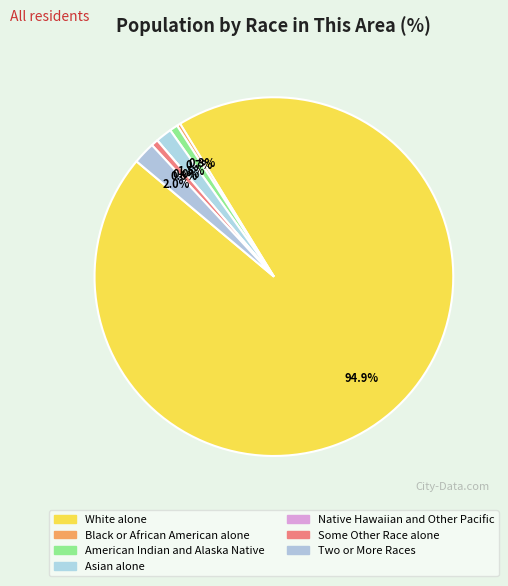

True or false: Black or African American alone accounts for 1% of the total.

False